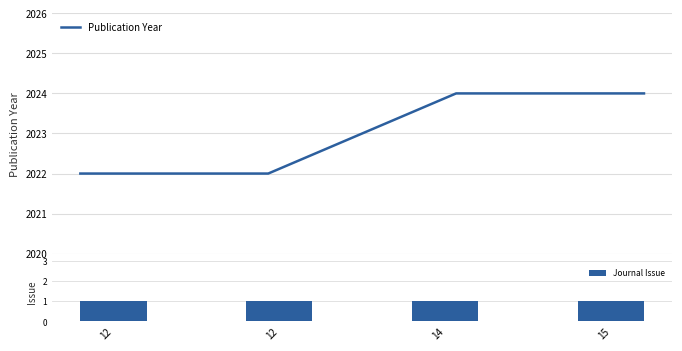

What is the total value across all series at 12?

2023